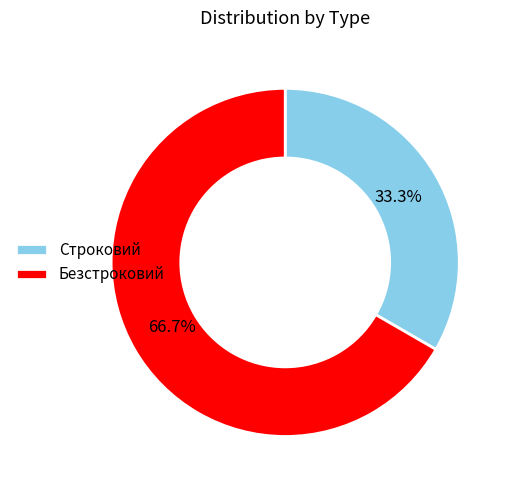

The Безстроковий slice represents 67% of the pie. True or false?

True